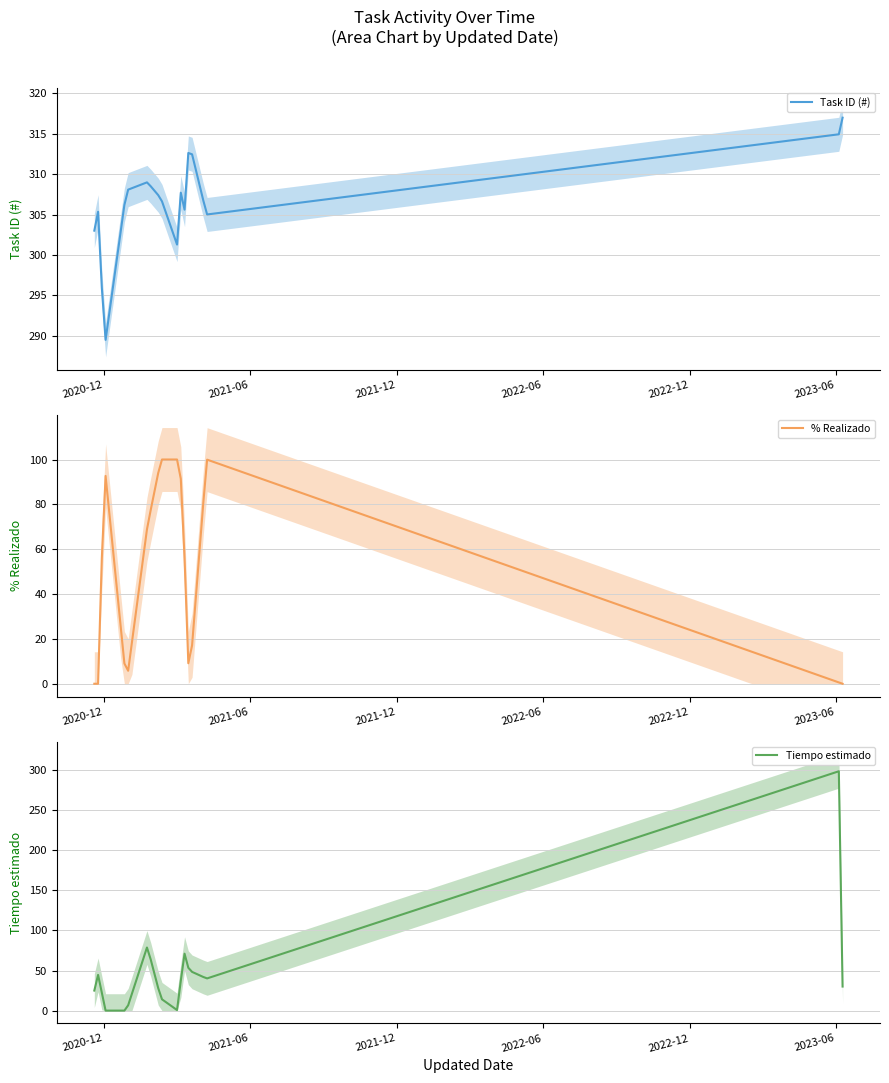

Between 2021-04-08 and 2023-06-09, which is larger?

2023-06-09